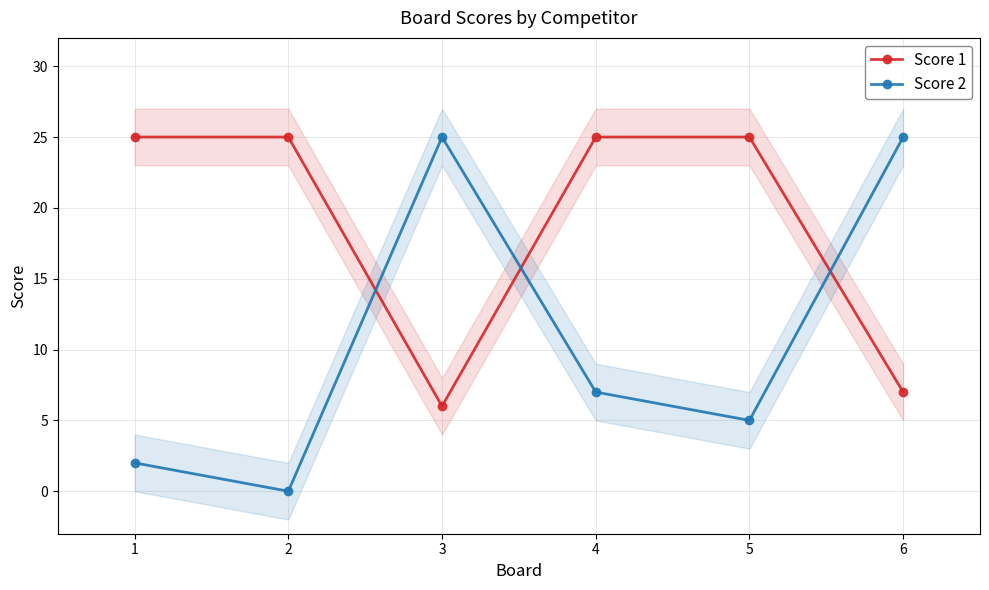

Which series has the widest spread of values?

Score 2